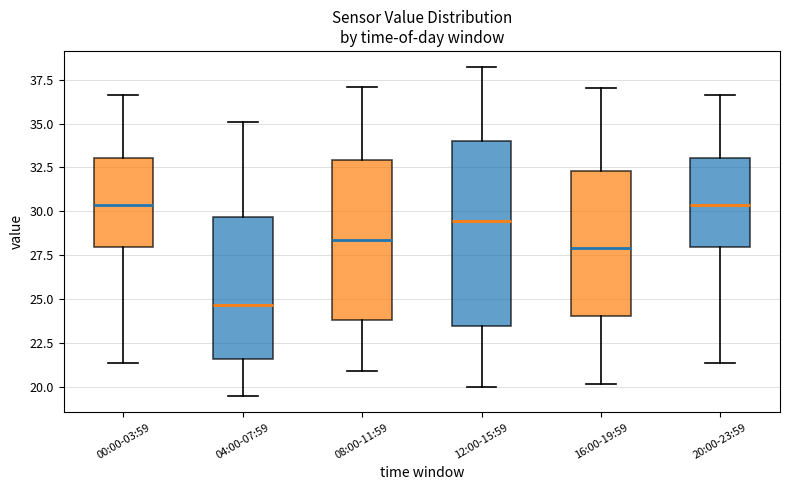

Where is the upper edge of the box for 00:00-03:59 on the y-axis? The values are not printed on the chart, so give them approximately, as read against the axis.

33.0